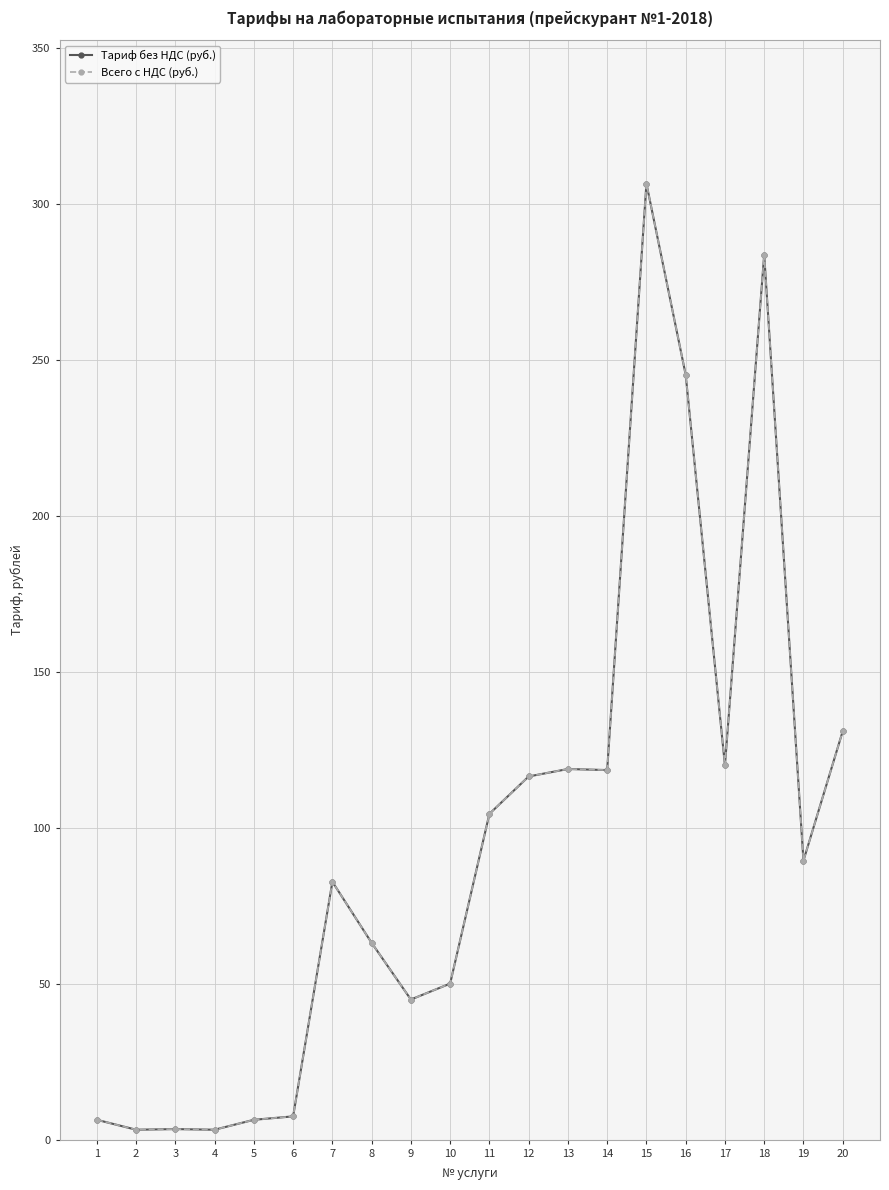

What is the sum of the Тариф без НДС (руб.) values at 5 and 10?

56.4